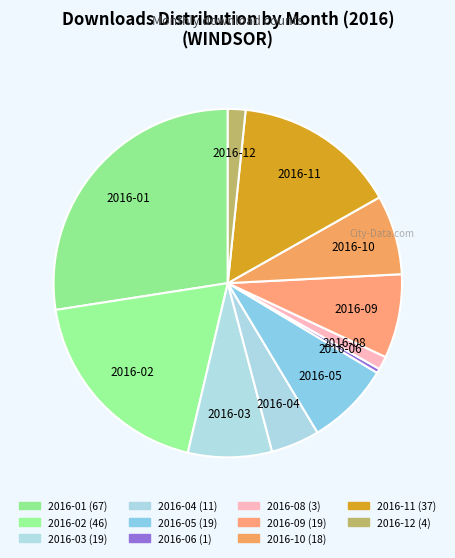

How many slices are in this pie chart?

11